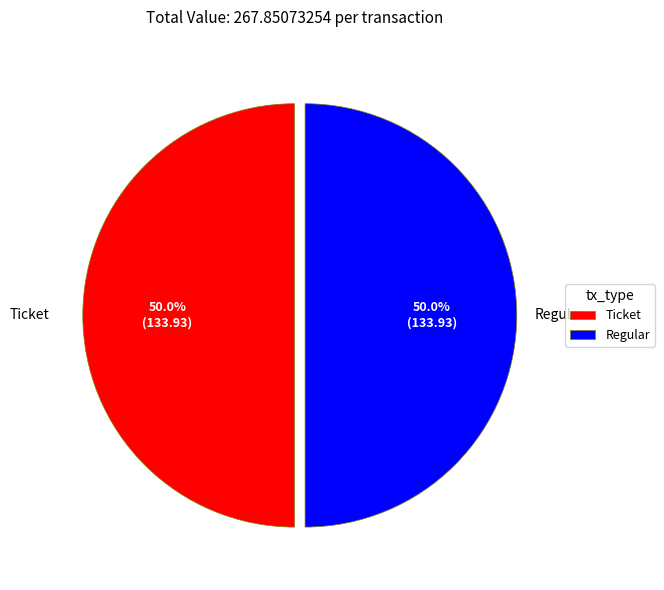

How many segments does this pie chart have?

2